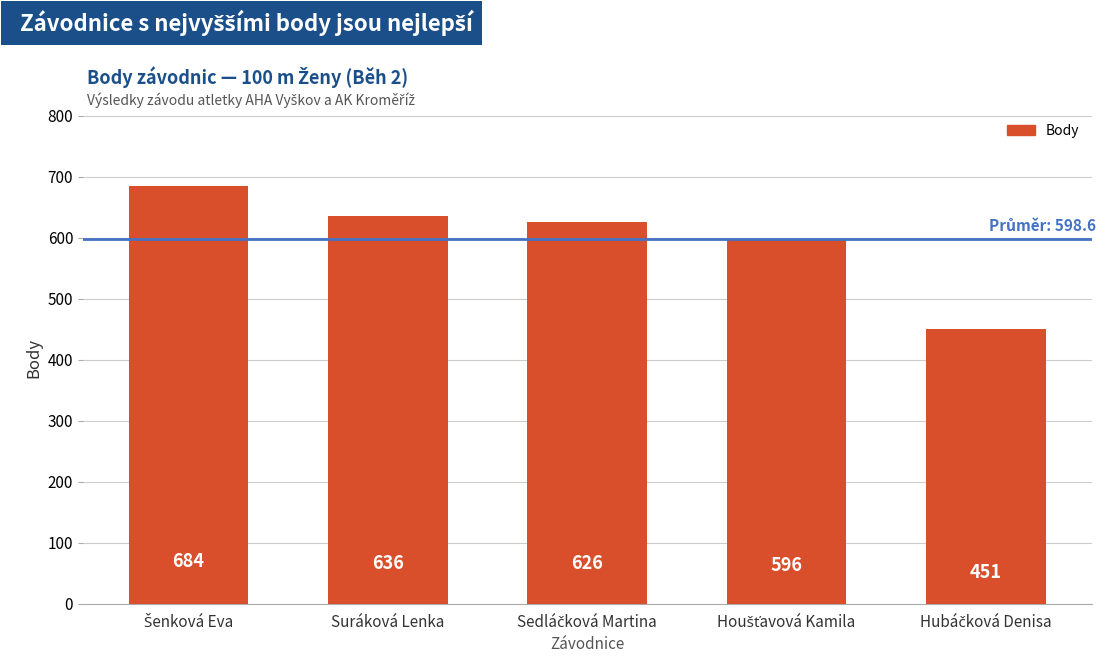

Are the bars horizontal?

No